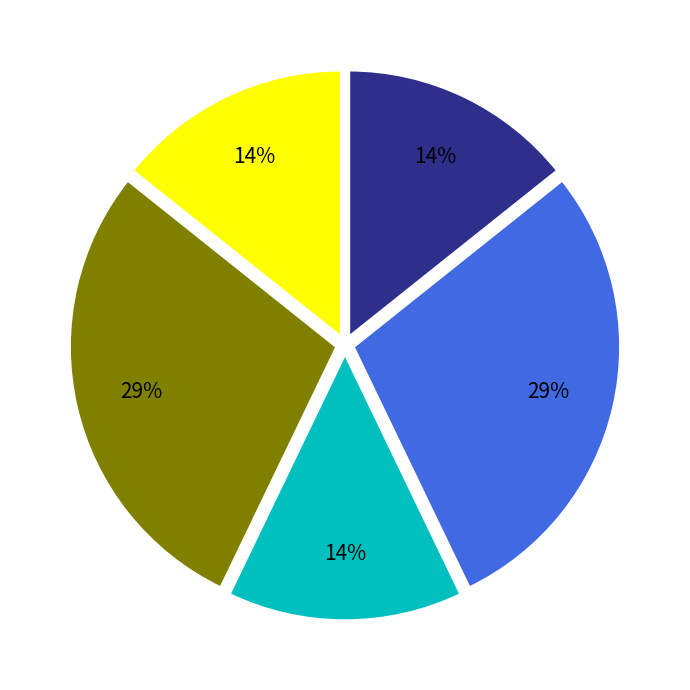

Is there a majority slice in this chart?

No